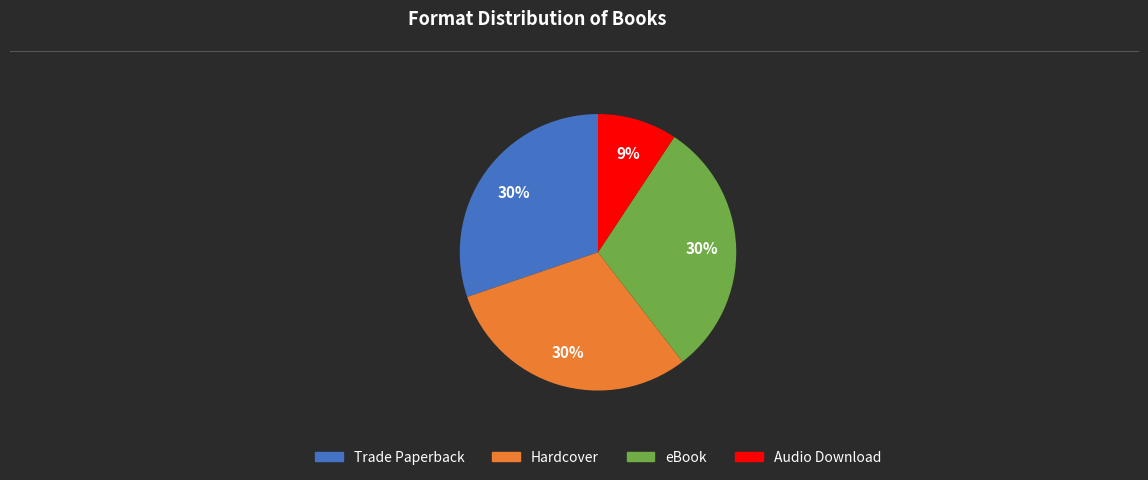

Which category has the smallest portion of the pie?

Audio Download